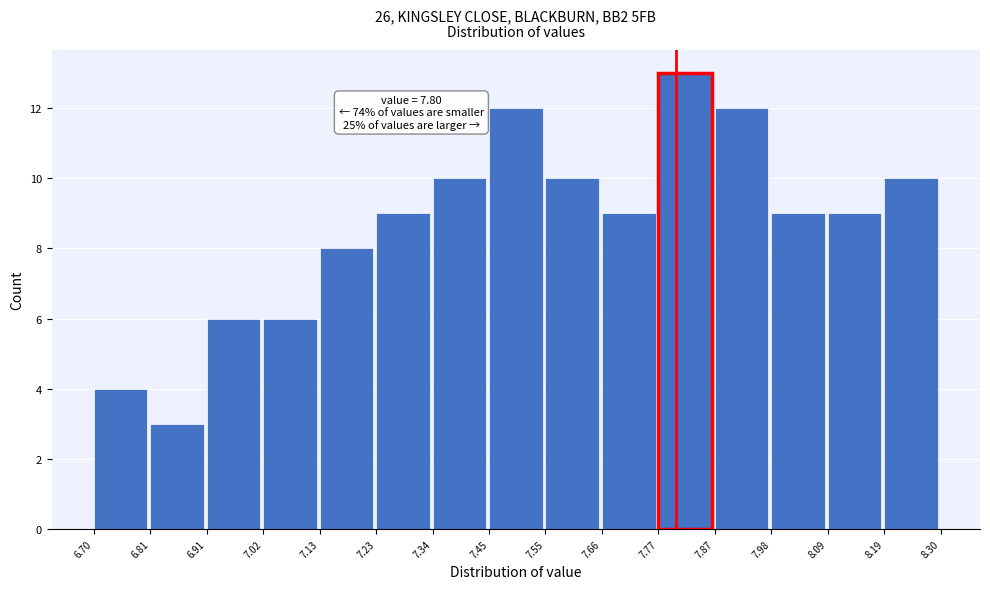

Over which range of the x-axis is the bar tallest?

7.77 to 7.87